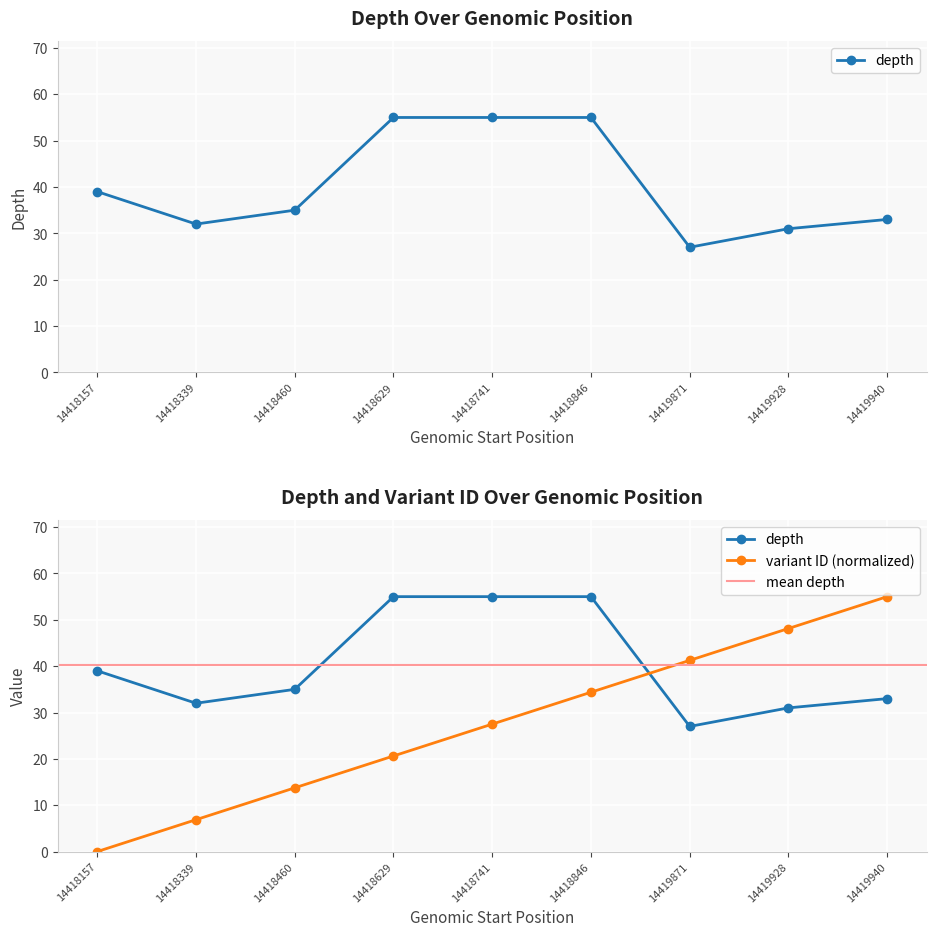

Which series has the largest range (max minus min)?

variant ID